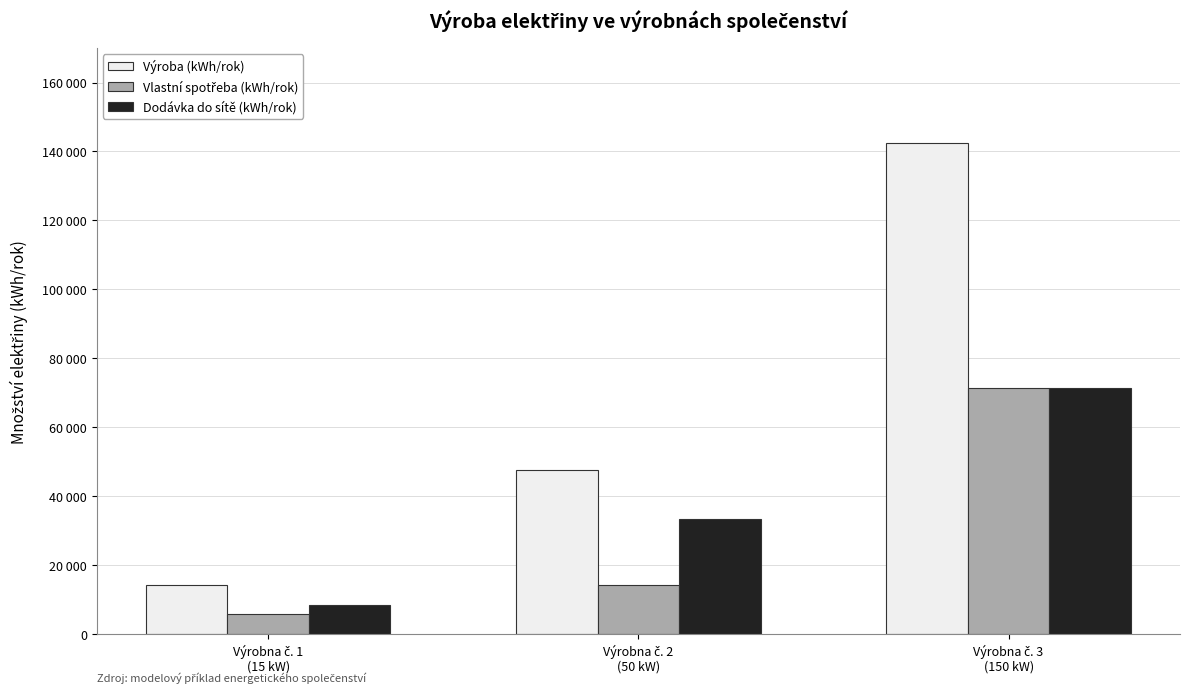

The Výroba (kWh/rok) series shows 14250 at Výrobna č. 1
(15 kW). True or false?

True